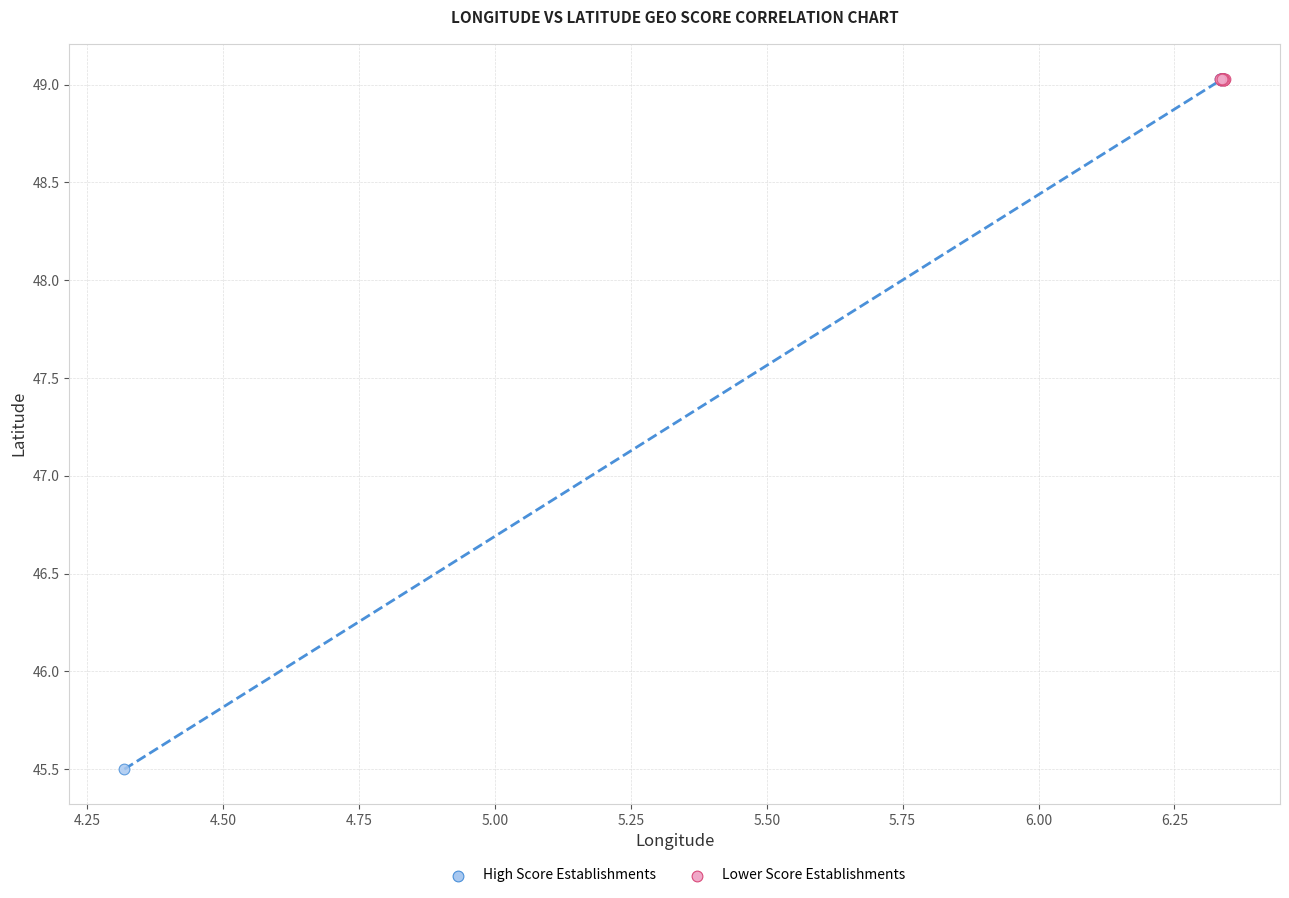

Which series has the largest Y range (max minus min)?

High Score Establishments